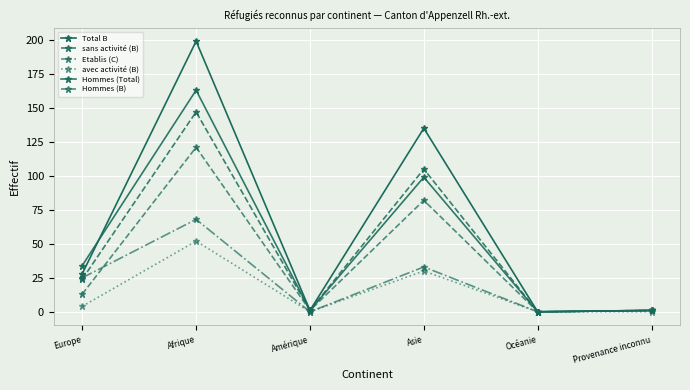

How many interior local peaks does the Hommes (B) series have?

2